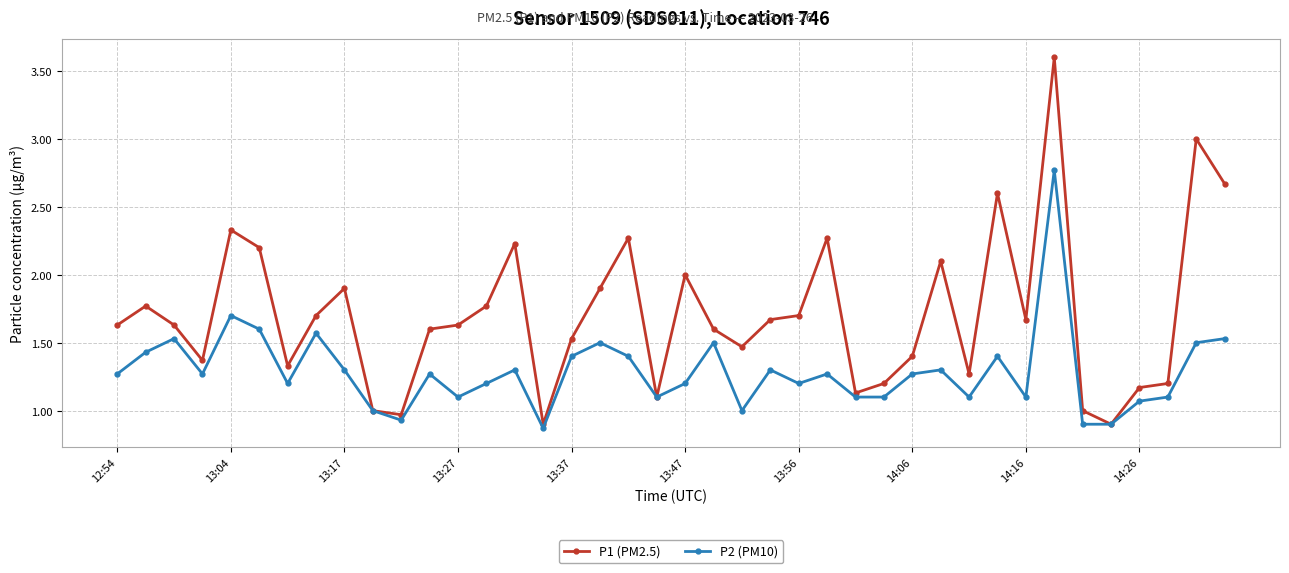

Does the chart display data point markers on the line(s)?

Yes